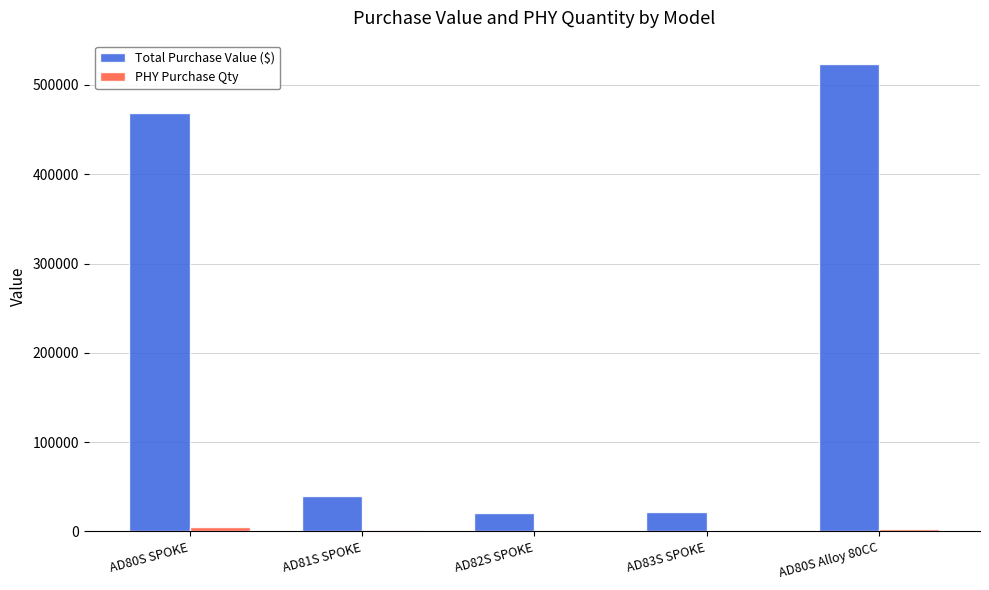

What is the maximum value for Total Purchase Value ($)?

523471.8